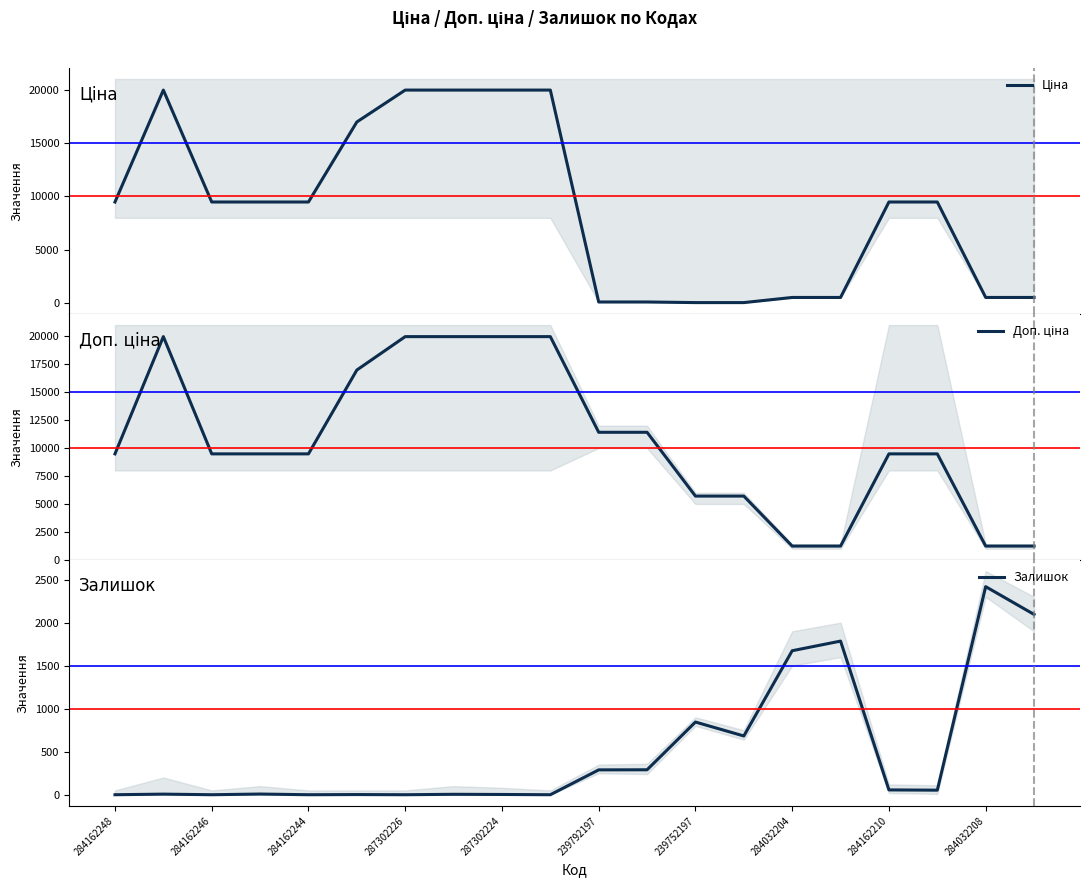

Which label corresponds to the smallest value in the chart?

284162248